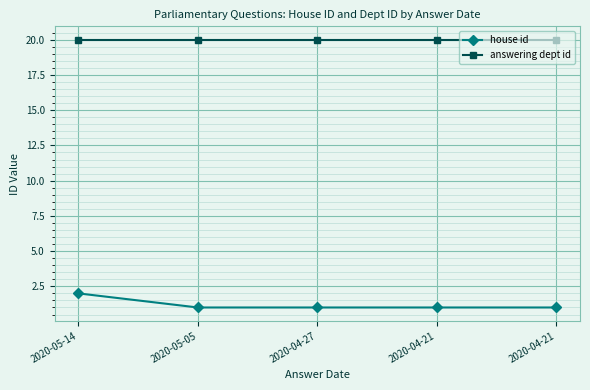

What are all the series names shown in the legend?

house id, answering dept id